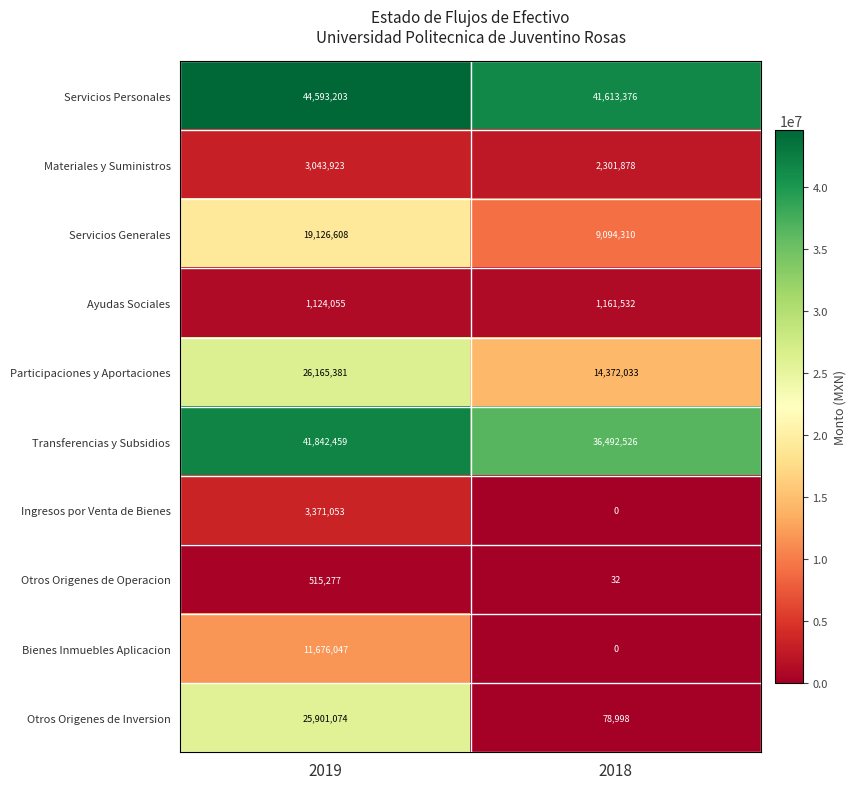

Reading left to right, transcribe all the data shown in this chart.

Servicios Personales: 2019=44593203	2018=41613376
Materiales y Suministros: 2019=3043923	2018=2301878
Servicios Generales: 2019=19126608	2018=9094310
Ayudas Sociales: 2019=1124055	2018=1161532
Participaciones y Aportaciones: 2019=26165381	2018=14372033
Transferencias y Subsidios: 2019=41842459	2018=36492526
Ingresos por Venta de Bienes: 2019=3371053	2018=0
Otros Origenes de Operacion: 2019=515277	2018=32
Bienes Inmuebles Aplicacion: 2019=11676047	2018=0
Otros Origenes de Inversion: 2019=25901074	2018=78998